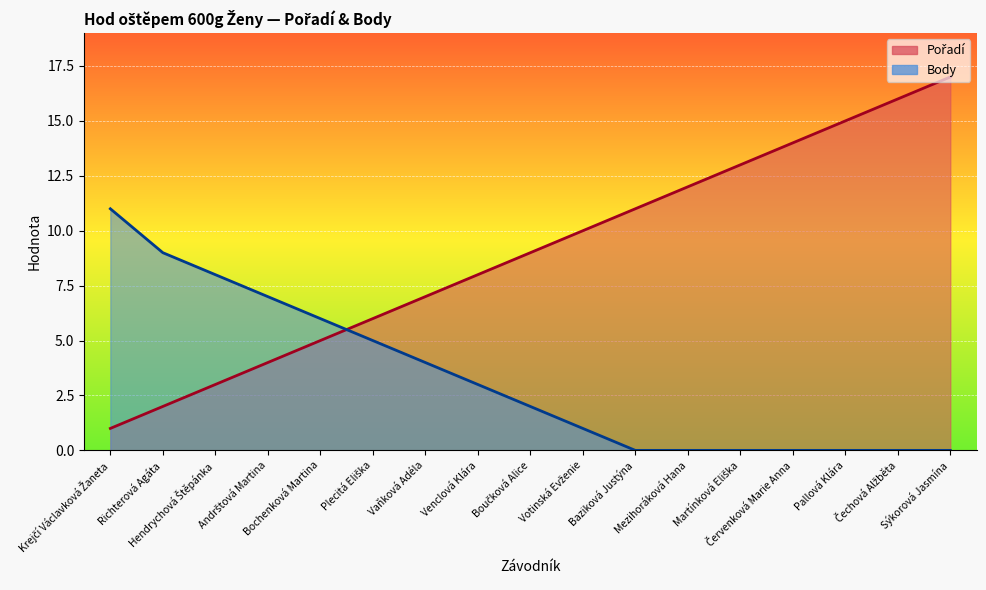

How many series are shown in this chart?

2